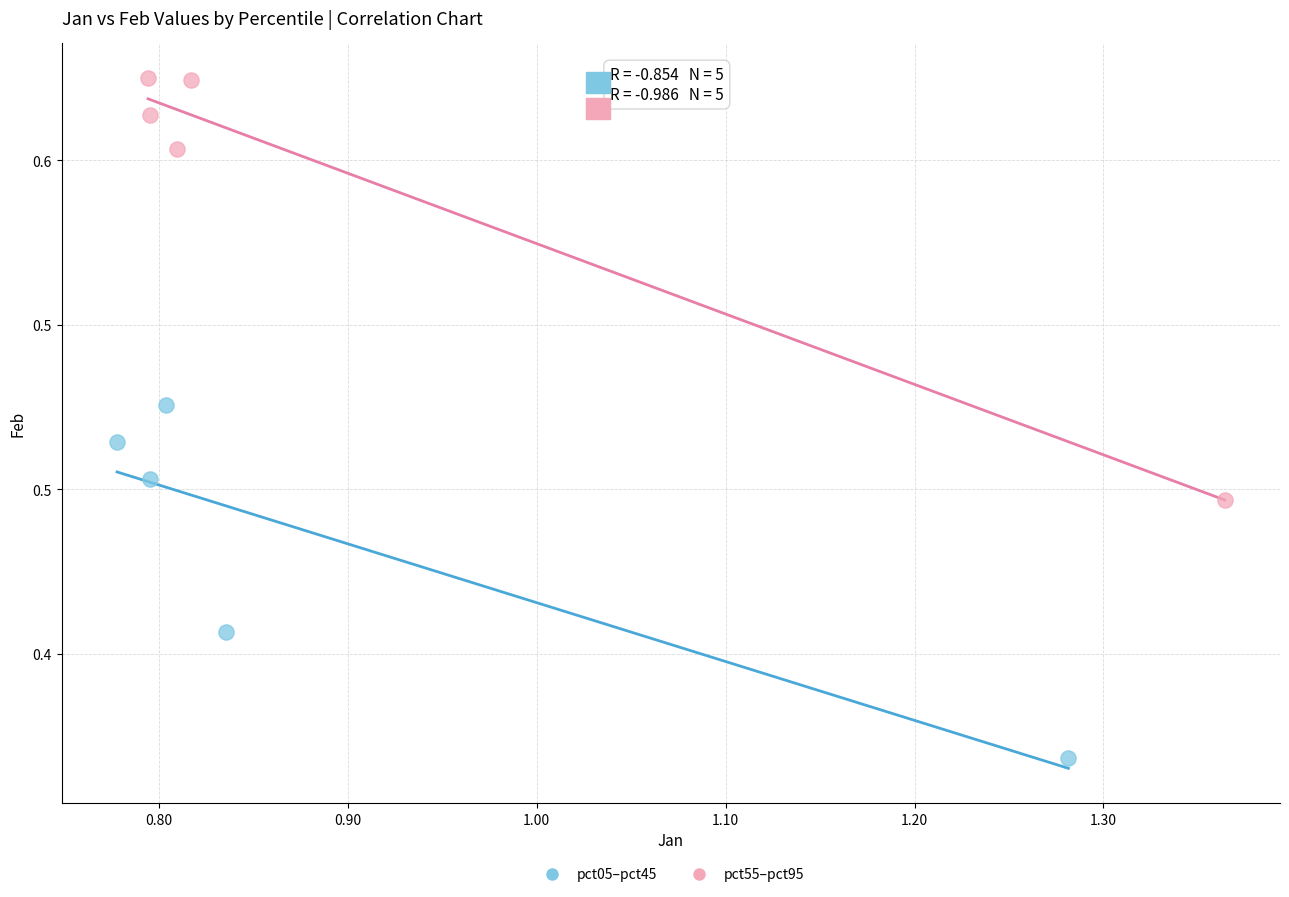

What are all the series names shown in the legend?

pct05–pct45, pct55–pct95